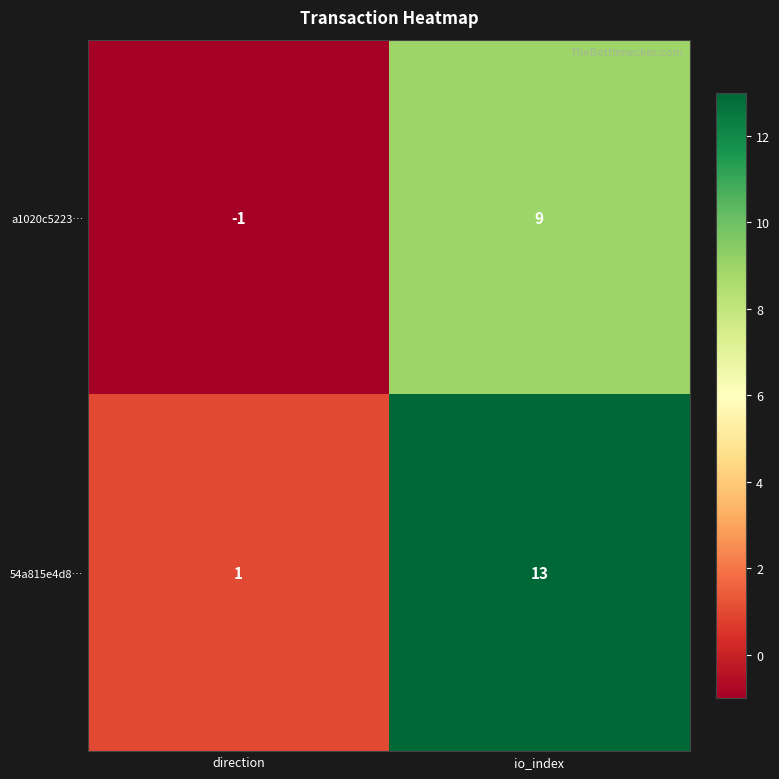

What is the total value across all series at io_index?

22